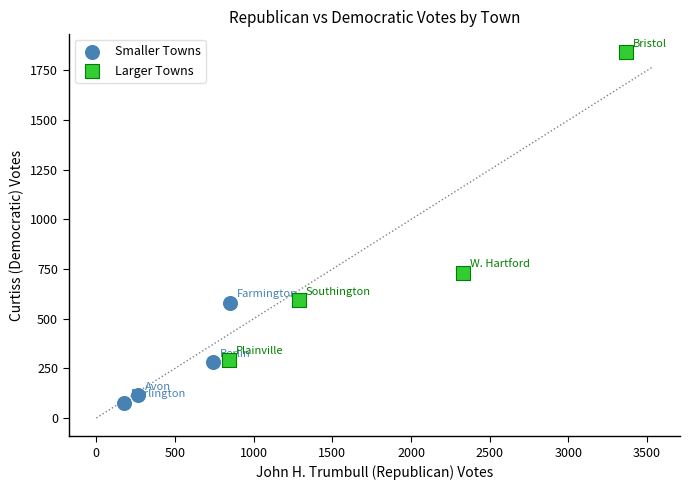

Which series reaches the maximum Y coordinate?

Larger Towns